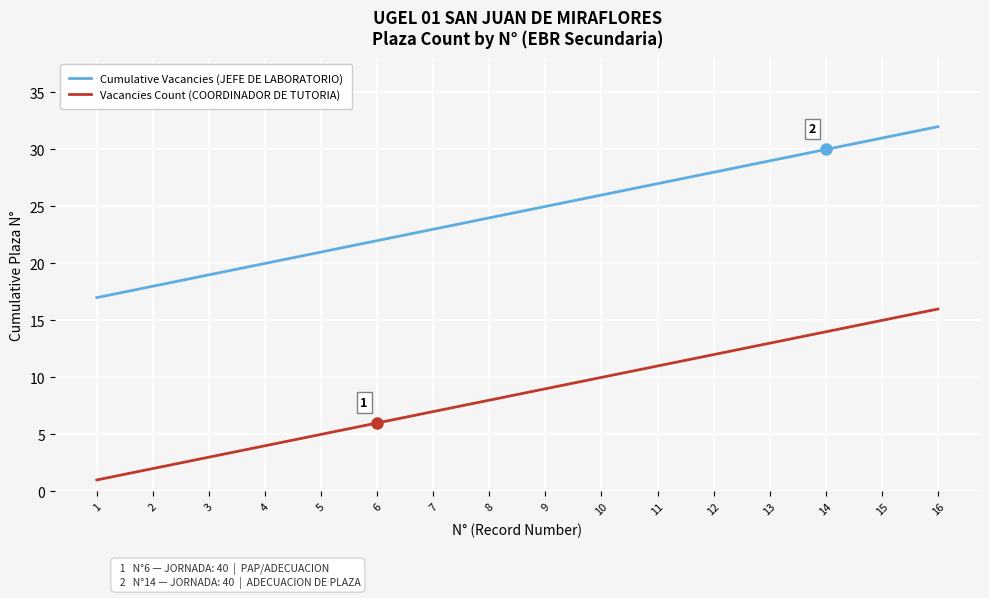

At which label does Cumulative Vacancies (JEFE DE LABORATORIO) reach its peak?

16